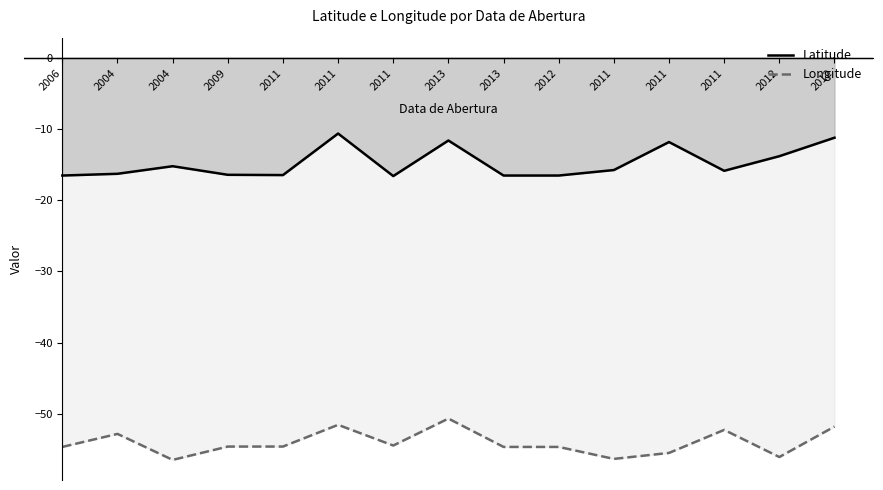

What is the minimum value shown in the chart?

-56.5